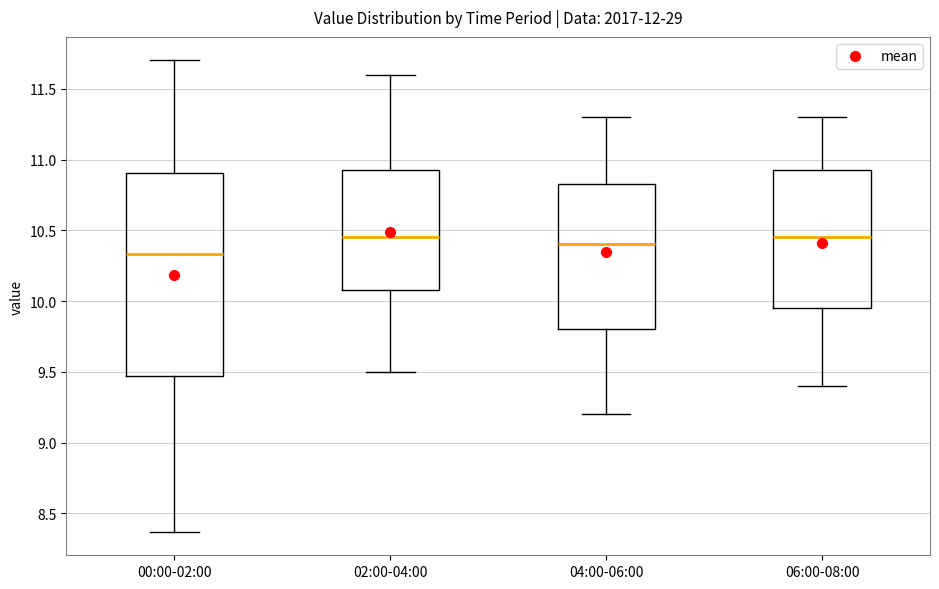

Which box is the tallest, from its lower edge to its upper edge?

00:00-02:00